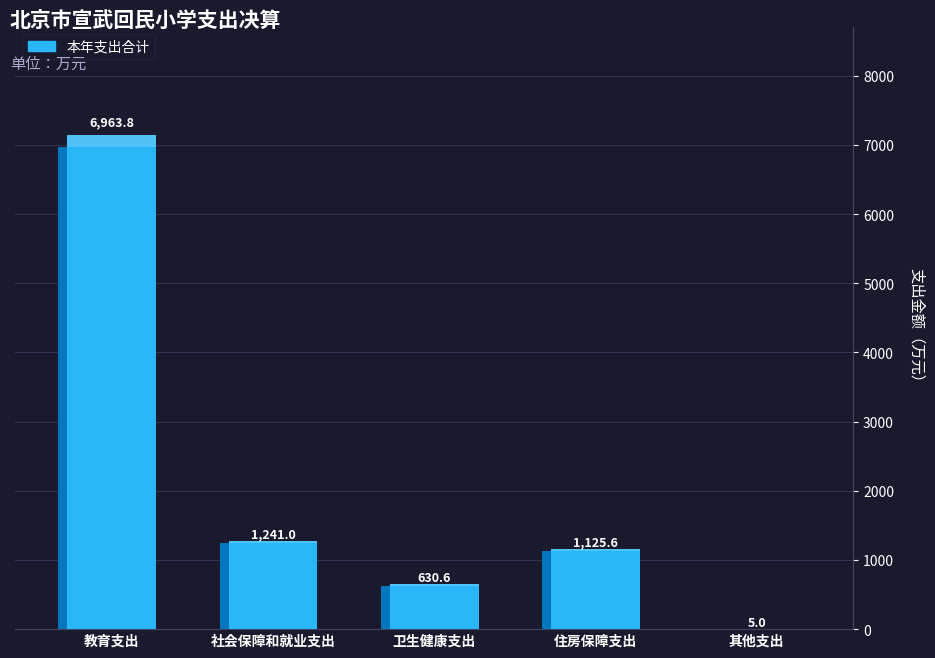

List the labels in order of value, smallest first.

其他支出, 卫生健康支出, 住房保障支出, 社会保障和就业支出, 教育支出